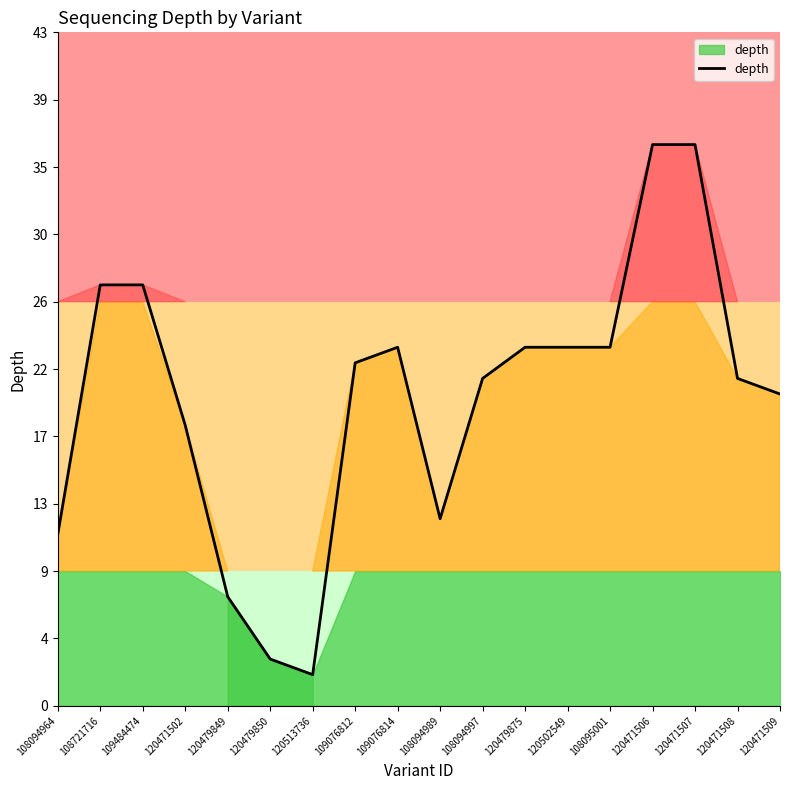

Where is the data nearest to the value 19?

120471502